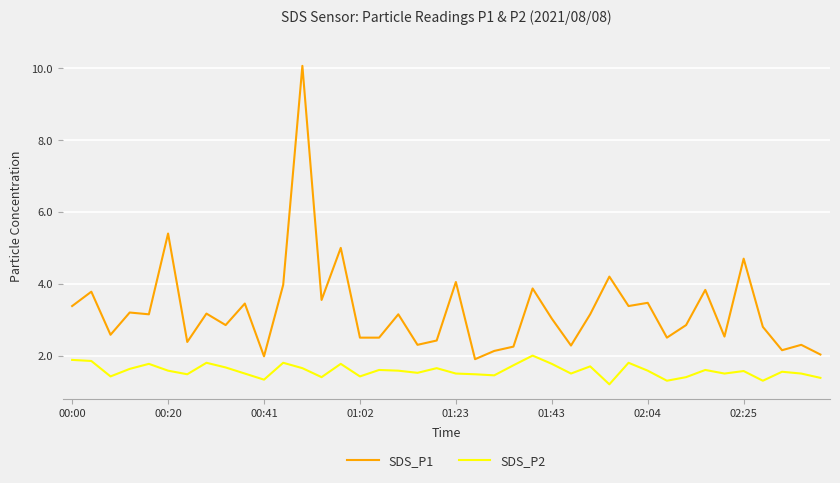

Which series has the widest spread of values?

SDS_P1